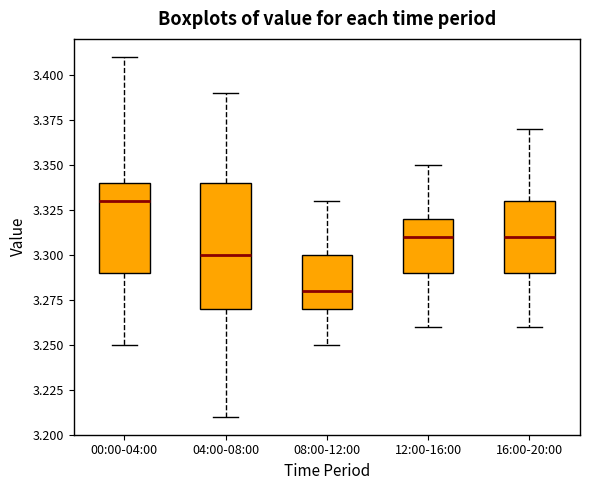

Reading left to right, read every box against the y-axis: the position of its median line, the range the box covers, and the ends of its whiskers. The values are not printed on the chart, so give them approximately, as read against the axis.

00:00-04:00: median 3.33, box 3.29 to 3.34, whiskers 3.25 to 3.41
04:00-08:00: median 3.30, box 3.27 to 3.34, whiskers 3.21 to 3.39
08:00-12:00: median 3.28, box 3.27 to 3.30, whiskers 3.25 to 3.33
12:00-16:00: median 3.31, box 3.29 to 3.32, whiskers 3.26 to 3.35
16:00-20:00: median 3.31, box 3.29 to 3.33, whiskers 3.26 to 3.37